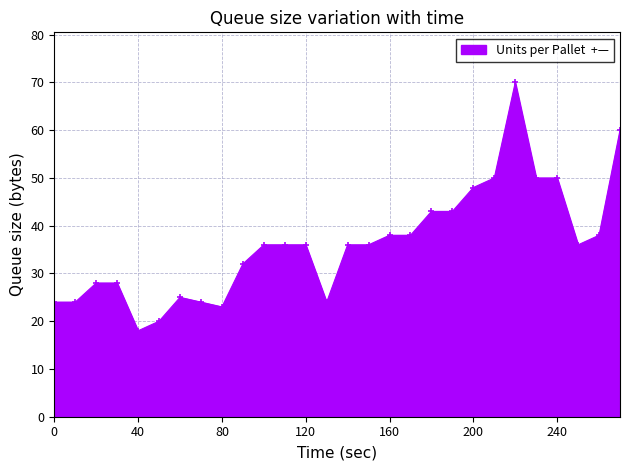

The chart shows a value of 50 at 240. True or false?

True